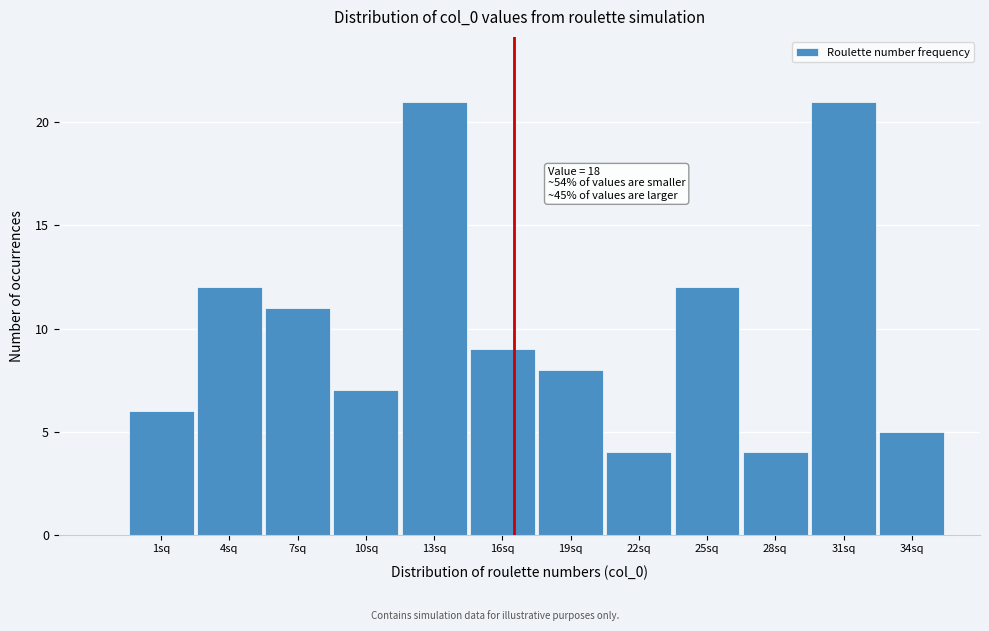

Reading right to left, extract all data points from this chart.

5	21	4	12	4	8	9	21	7	11	12	6